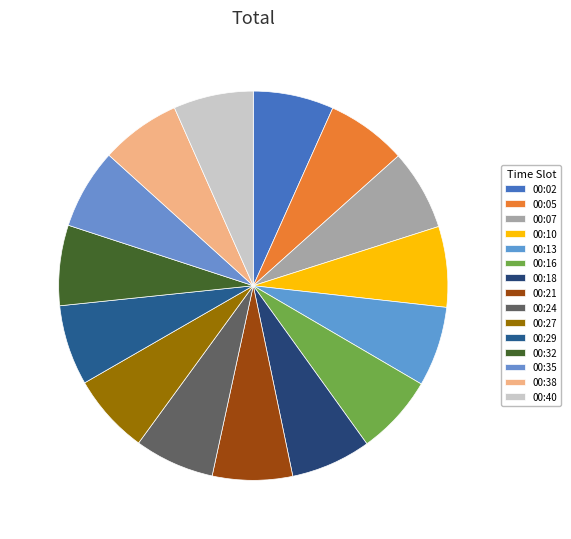

Combined, do 00:02 and 00:18 account for over 50%?

No